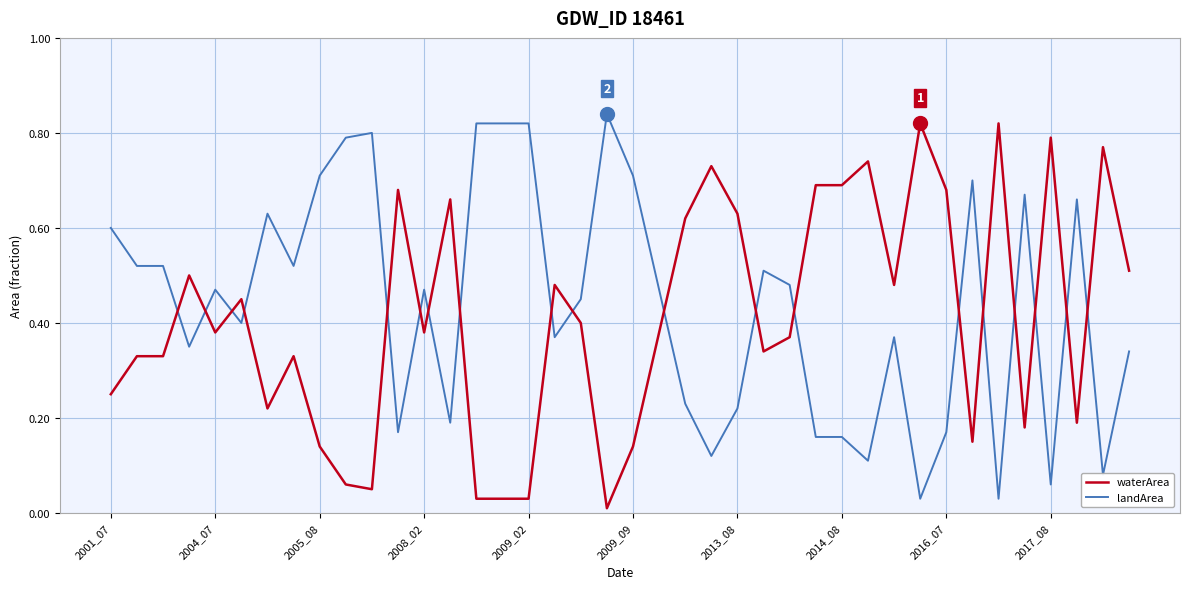

After their last crossing, which series has the higher values: landArea or waterArea?

waterArea